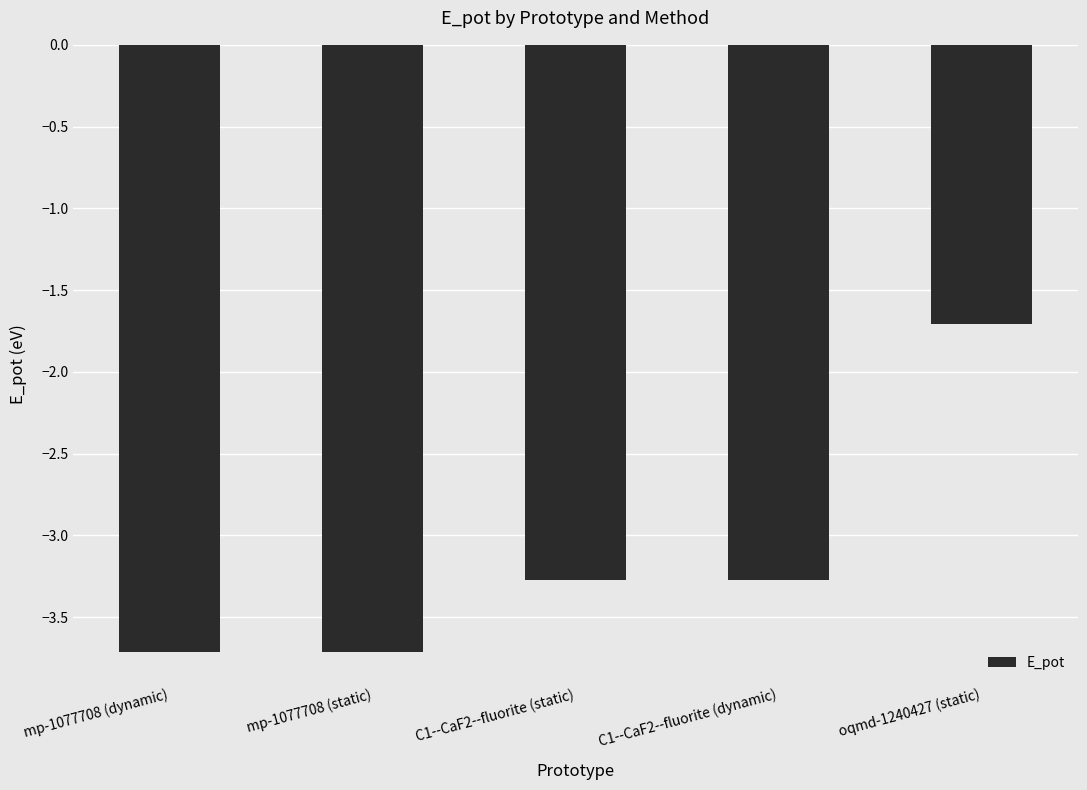

The value at mp-1077708 (static) is -2.1. True or false?

False